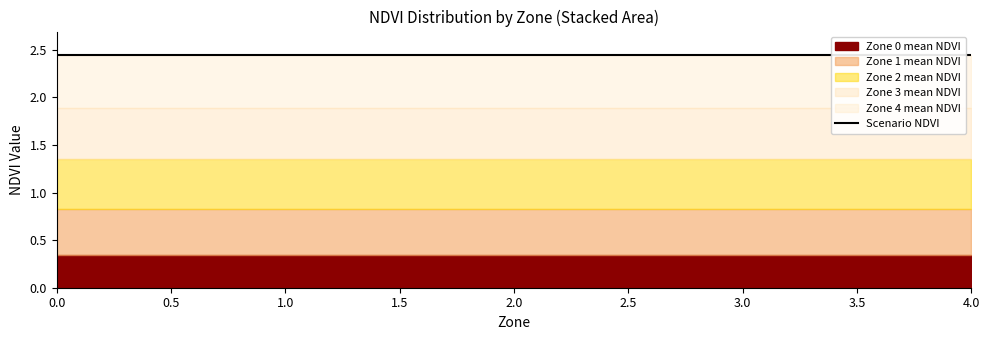

True or false: Zone 2 mean NDVI and Zone 0 mean NDVI intersect in this chart.

False